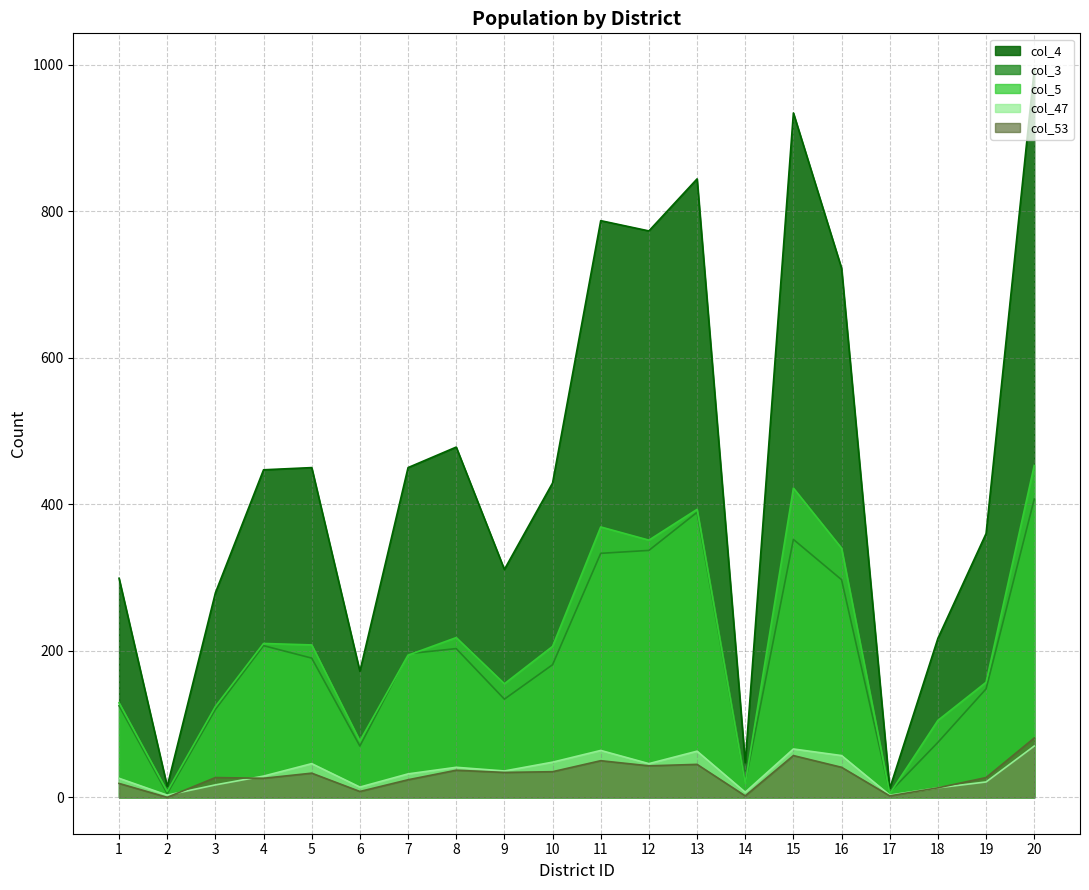

True or false: col_5 and col_47 cross at least once.

False